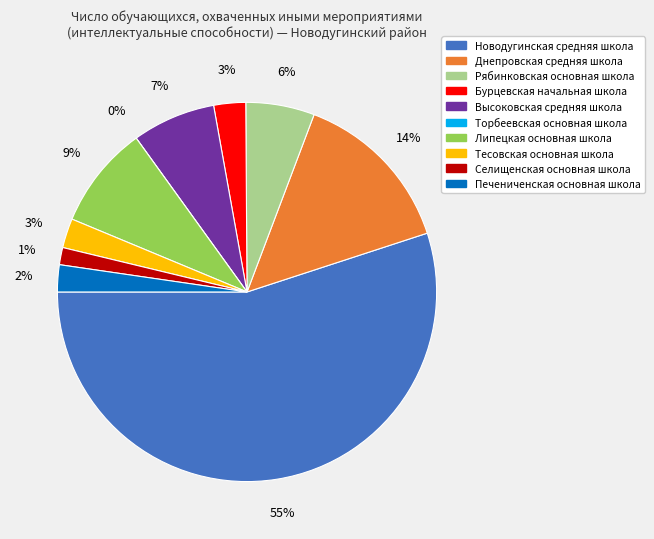

What percentage is the МКОУ "Бурцевская начальная школа" slice, to the nearest percent?

3%